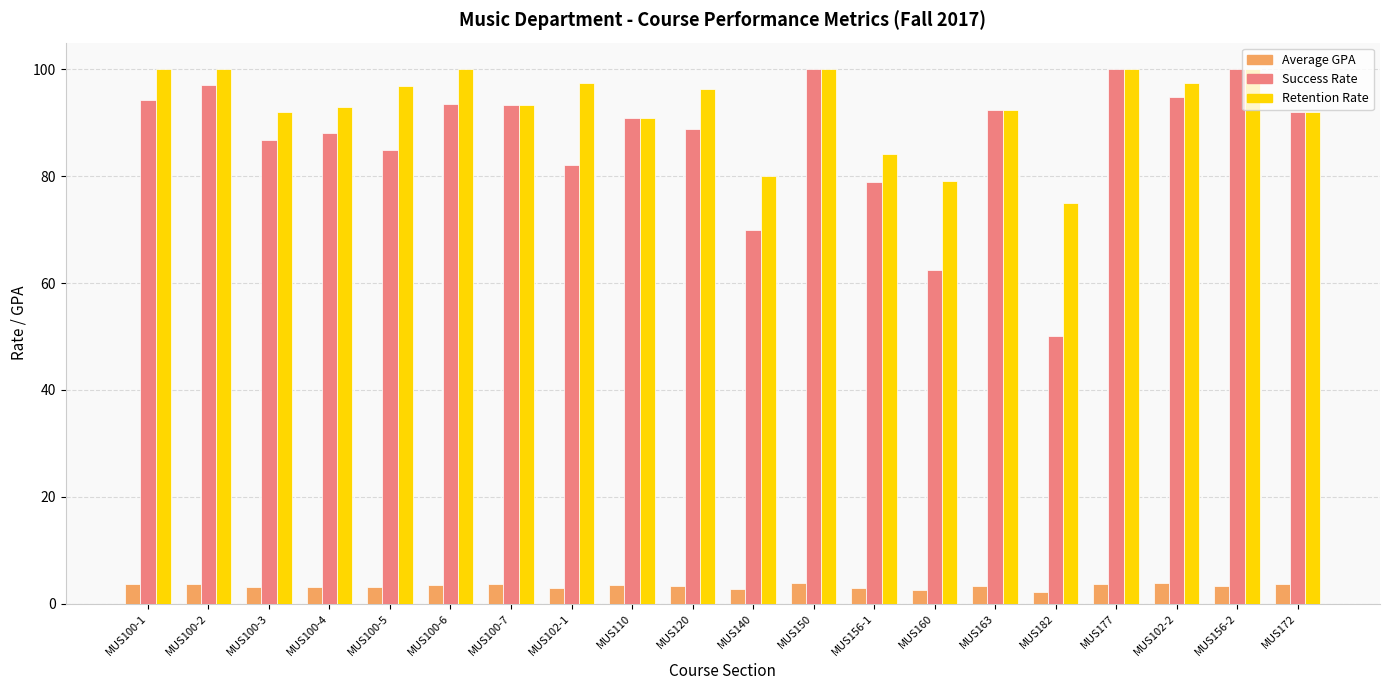

The value of Success Rate at MUS120 is 88.9. True or false?

True